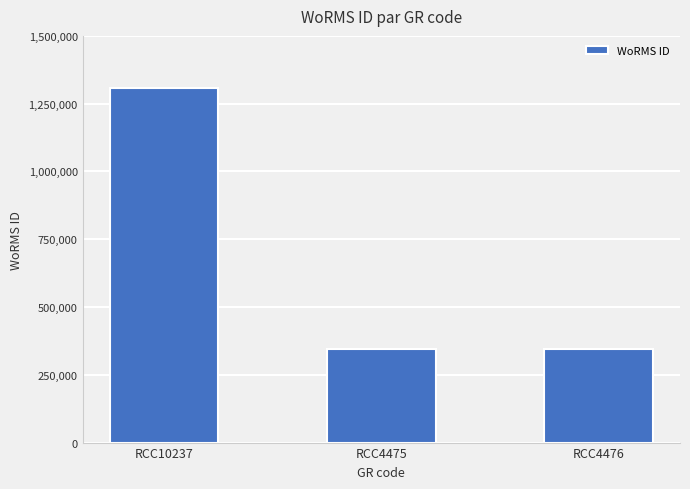

What is the greatest value displayed?

1306228